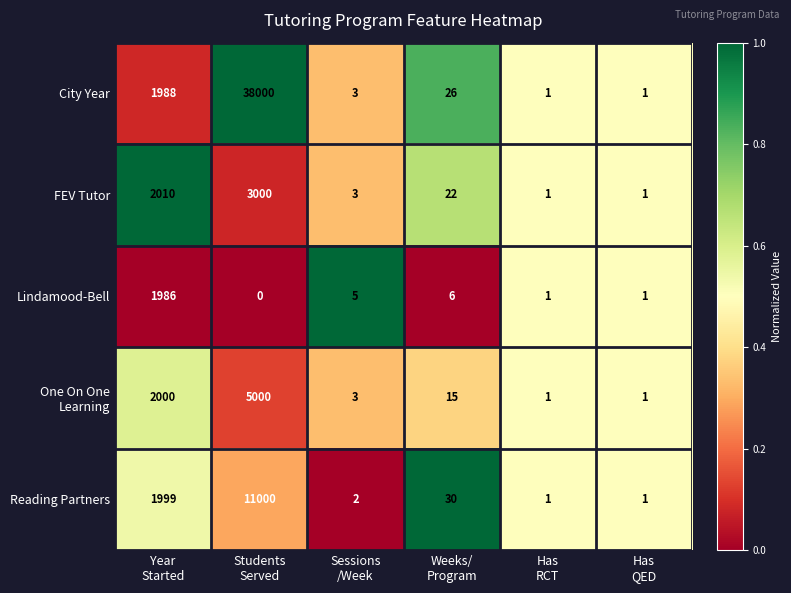

Which series changed the most between Year
Started and Sessions
/Week?

FEV Tutor